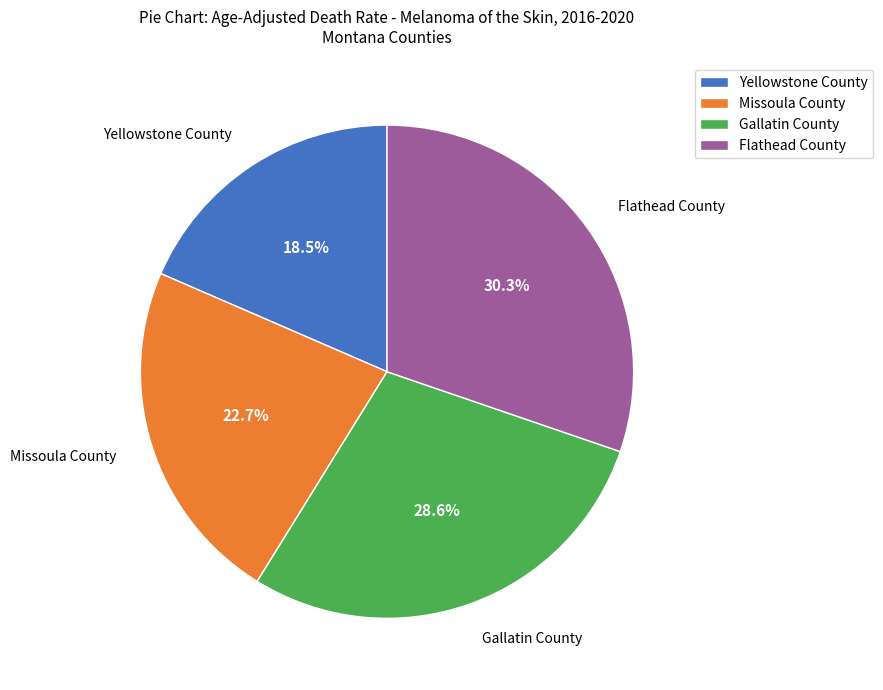

True or false: Yellowstone County accounts for 28% of the total.

False